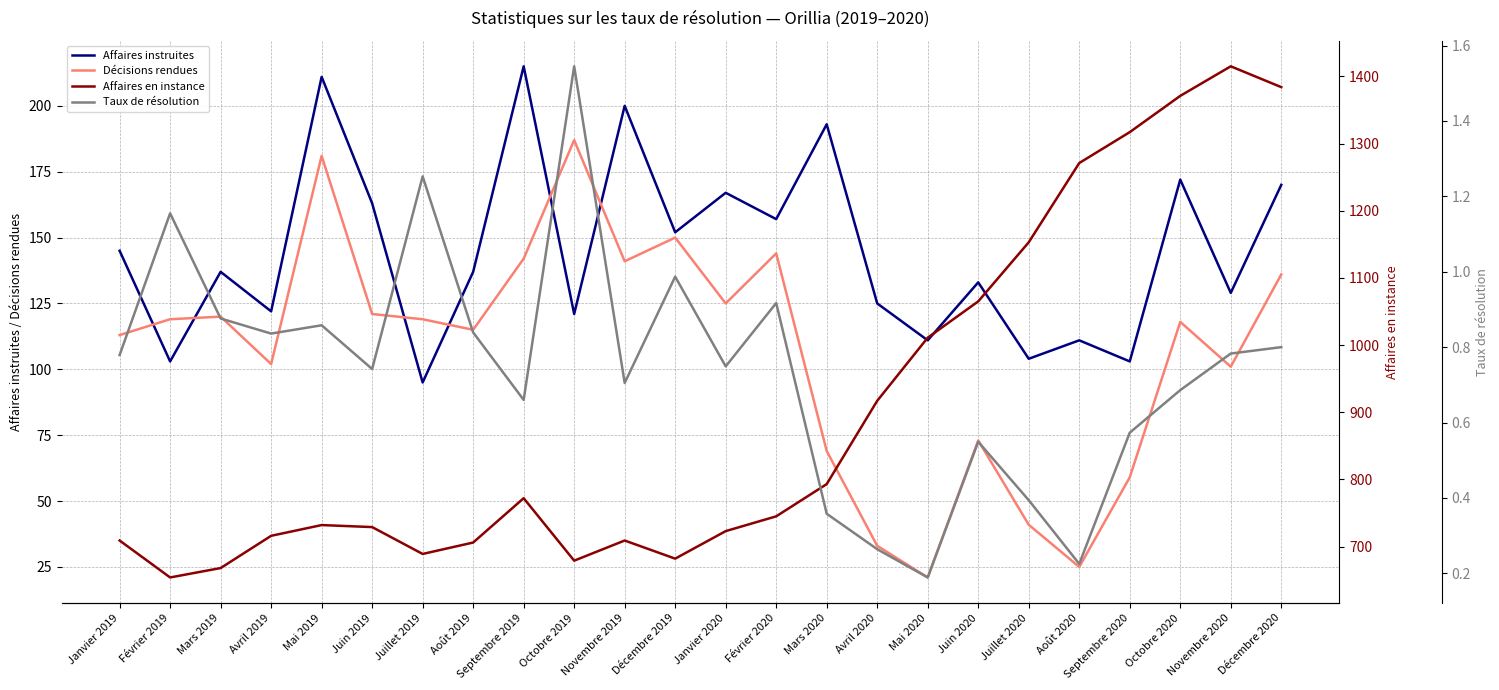

Which category has the highest value in the Décisions rendues series?

Octobre 2019